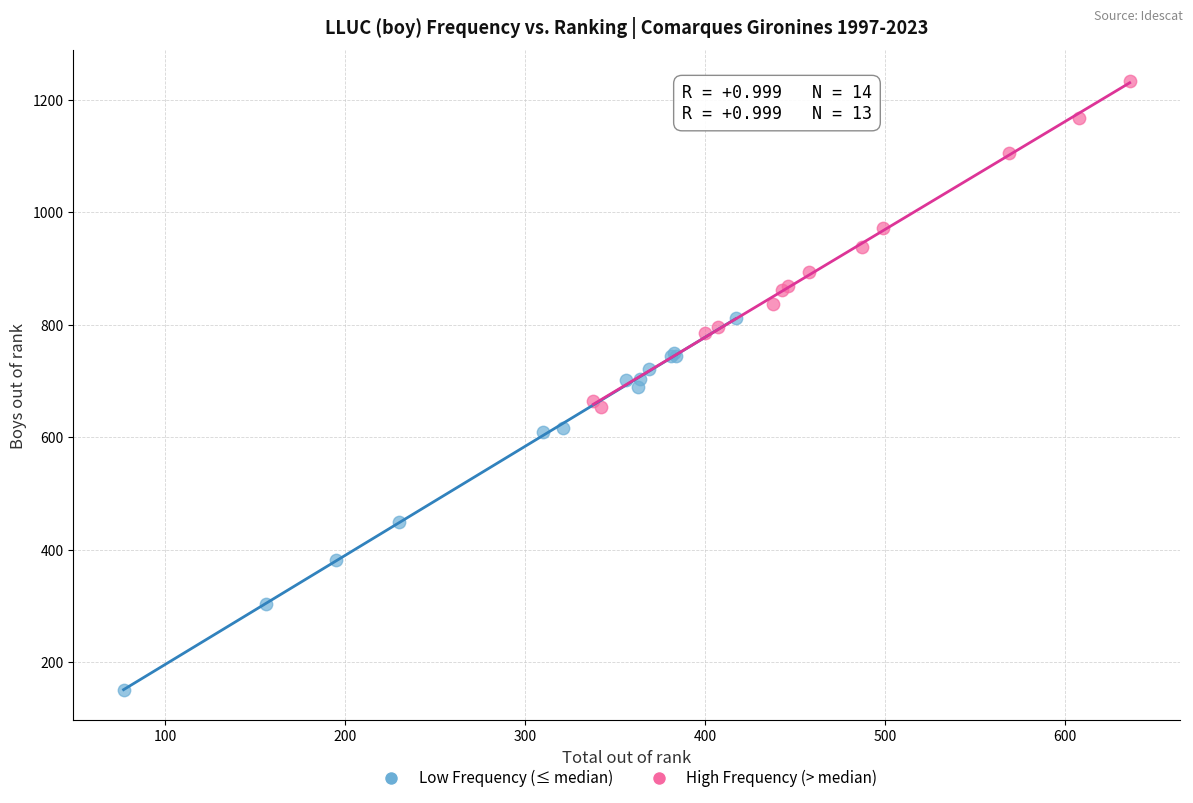

Which series contains the lowest Y value?

Low Frequency (≤ median)